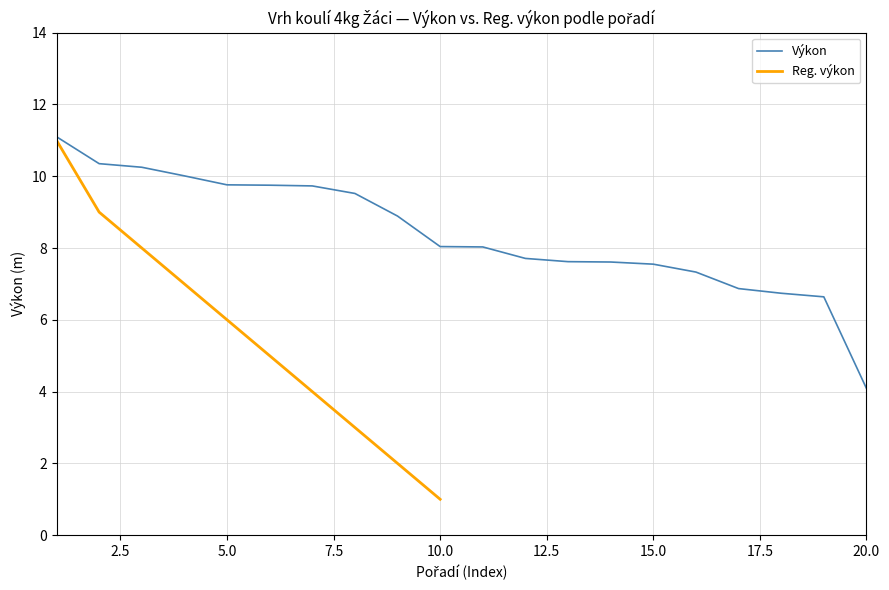

List the series in order of their peak value, highest first.

Výkon, Reg. výkon